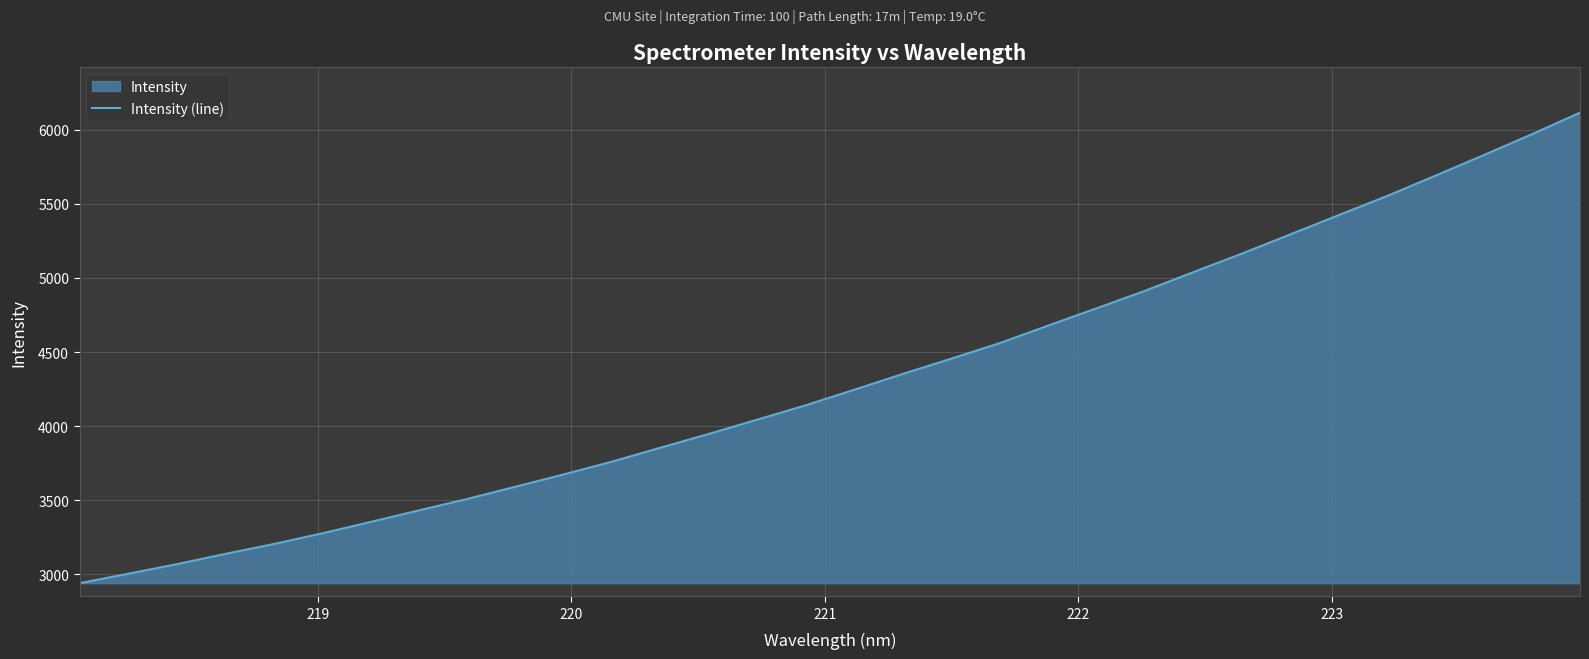

What is the smallest value displayed?

2940.8